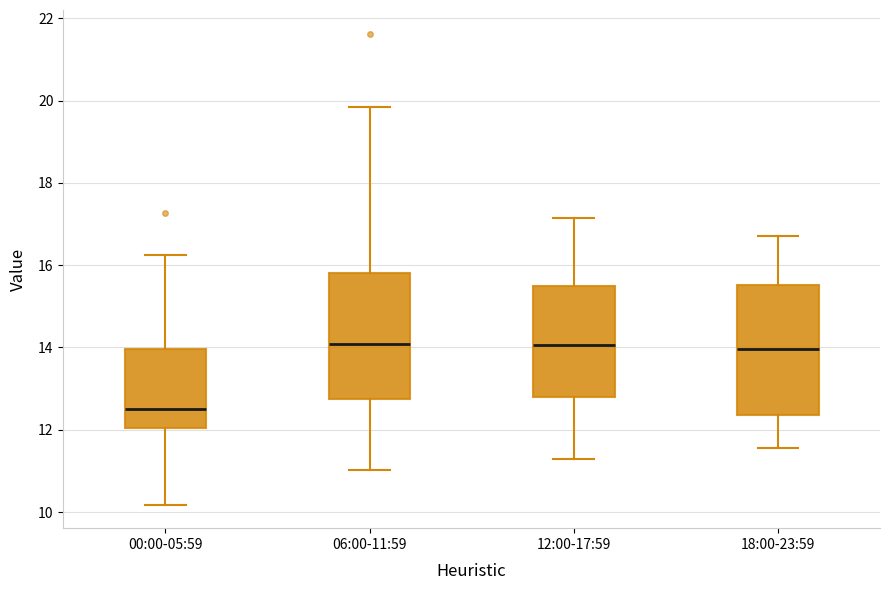

Which box has the lowest median line?

00:00-05:59